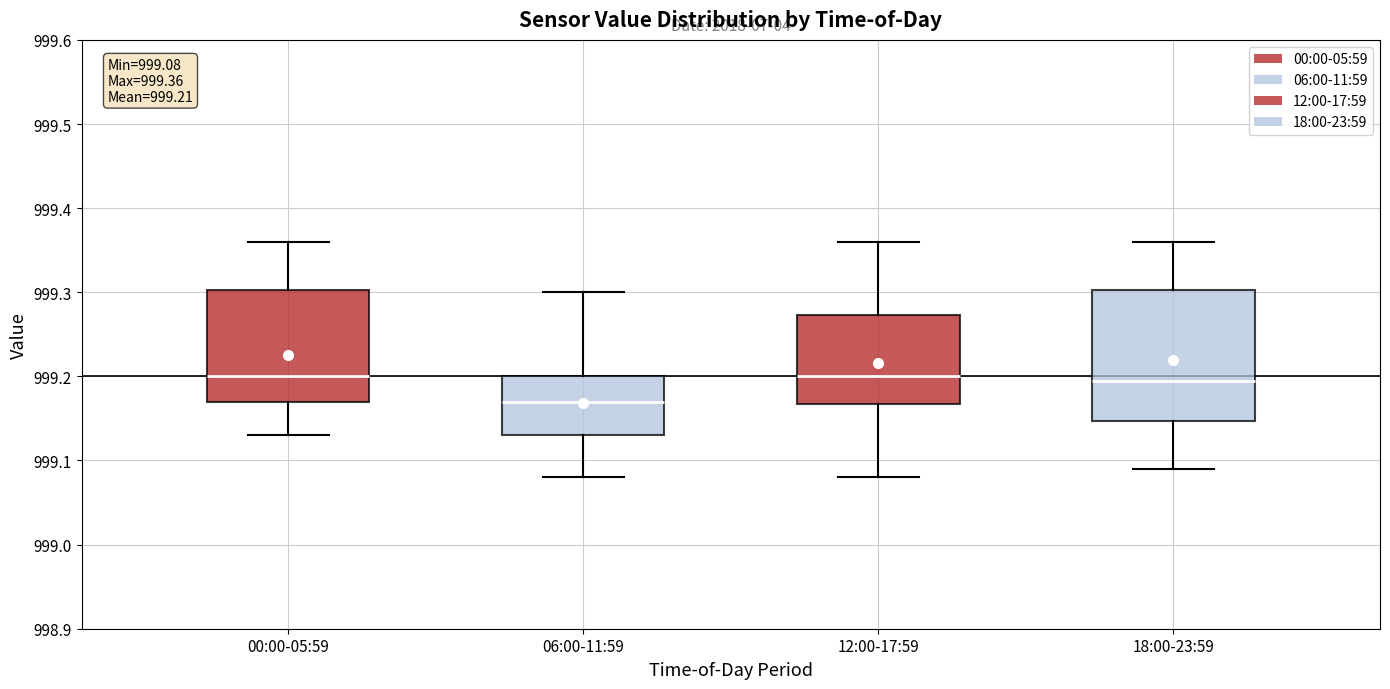

Which box's median line is the lowest?

06:00-11:59